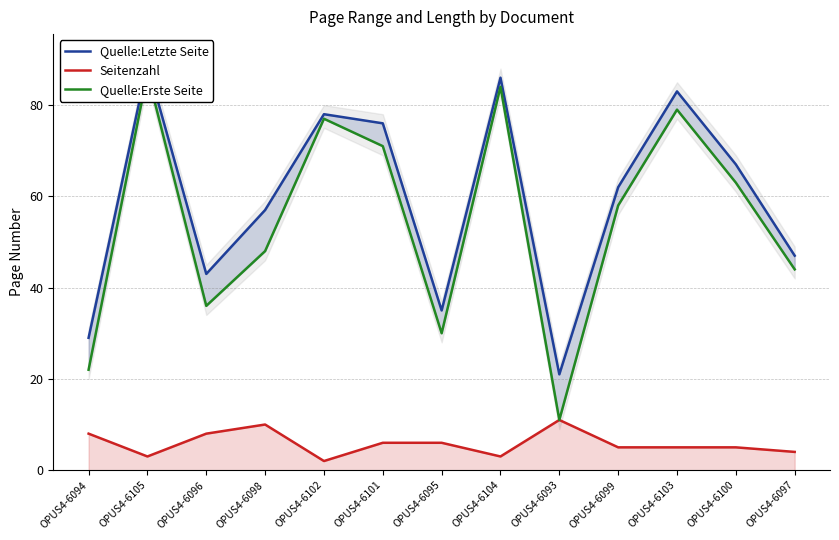

Reading right to left, extract all data points from this chart.

Quelle:Letzte Seite: OPUS4-6097=47	OPUS4-6100=67	OPUS4-6103=83	OPUS4-6099=62	OPUS4-6093=21	OPUS4-6104=86	OPUS4-6095=35	OPUS4-6101=76	OPUS4-6102=78	OPUS4-6098=57	OPUS4-6096=43	OPUS4-6105=89	OPUS4-6094=29
Seitenzahl: OPUS4-6097=4	OPUS4-6100=5	OPUS4-6103=5	OPUS4-6099=5	OPUS4-6093=11	OPUS4-6104=3	OPUS4-6095=6	OPUS4-6101=6	OPUS4-6102=2	OPUS4-6098=10	OPUS4-6096=8	OPUS4-6105=3	OPUS4-6094=8
Quelle:Erste Seite: OPUS4-6097=44	OPUS4-6100=63	OPUS4-6103=79	OPUS4-6099=58	OPUS4-6093=11	OPUS4-6104=84	OPUS4-6095=30	OPUS4-6101=71	OPUS4-6102=77	OPUS4-6098=48	OPUS4-6096=36	OPUS4-6105=87	OPUS4-6094=22